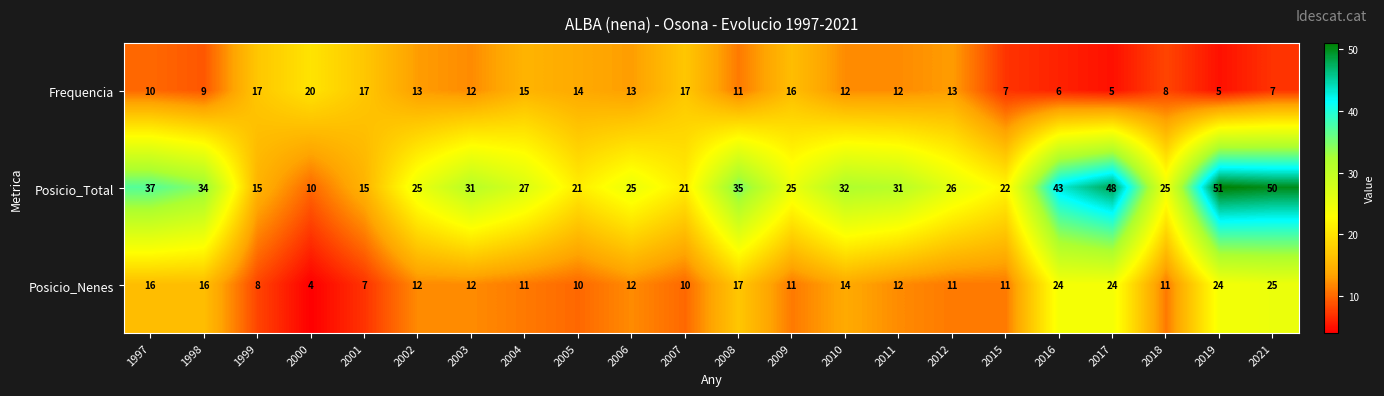

Which label corresponds to the largest value in the chart?

2019